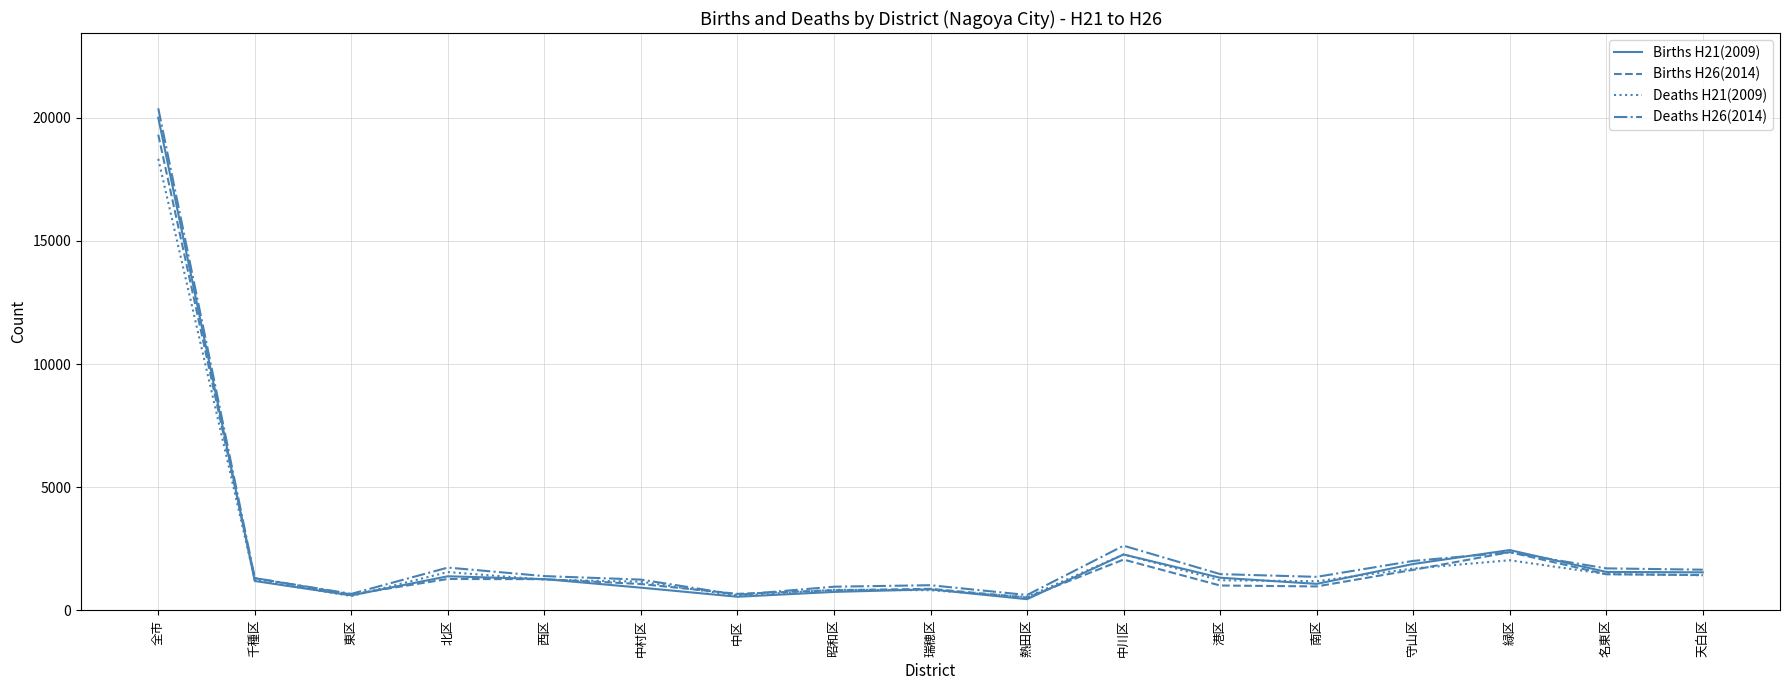

Is this an area chart (filled region under the line)?

No